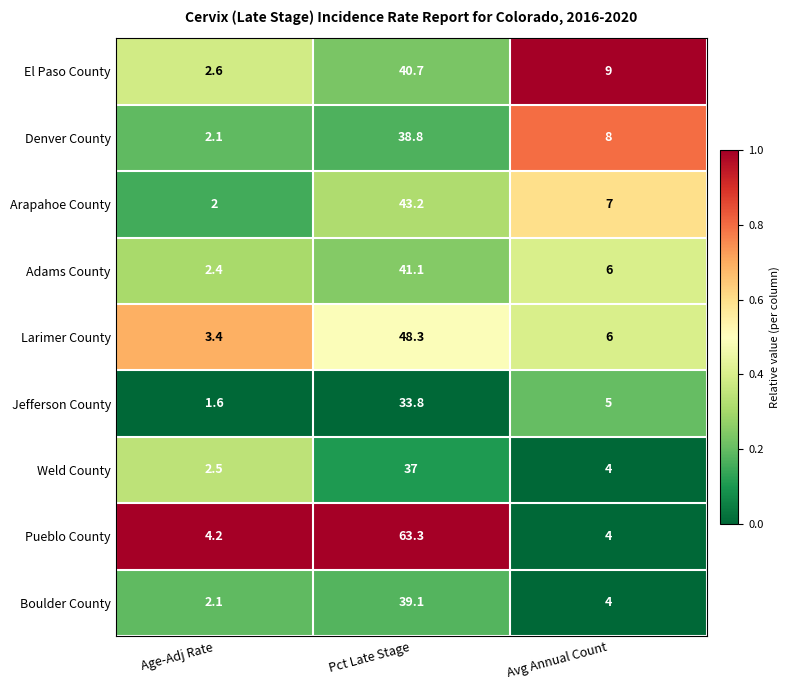

What is the total value across all series at Pct Late Stage?

385.3